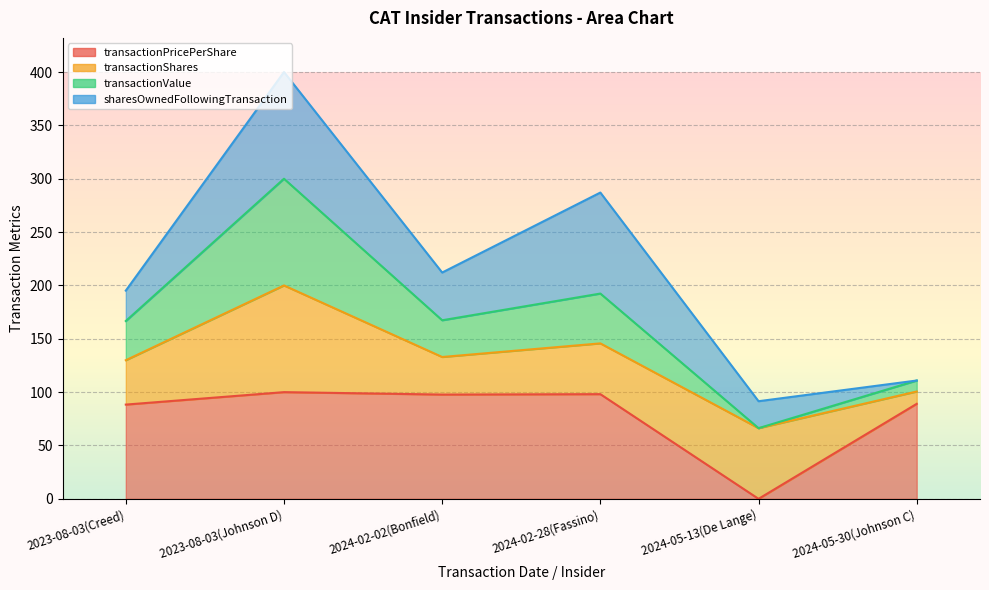

At how many categories does at least one series exceed 68?

5